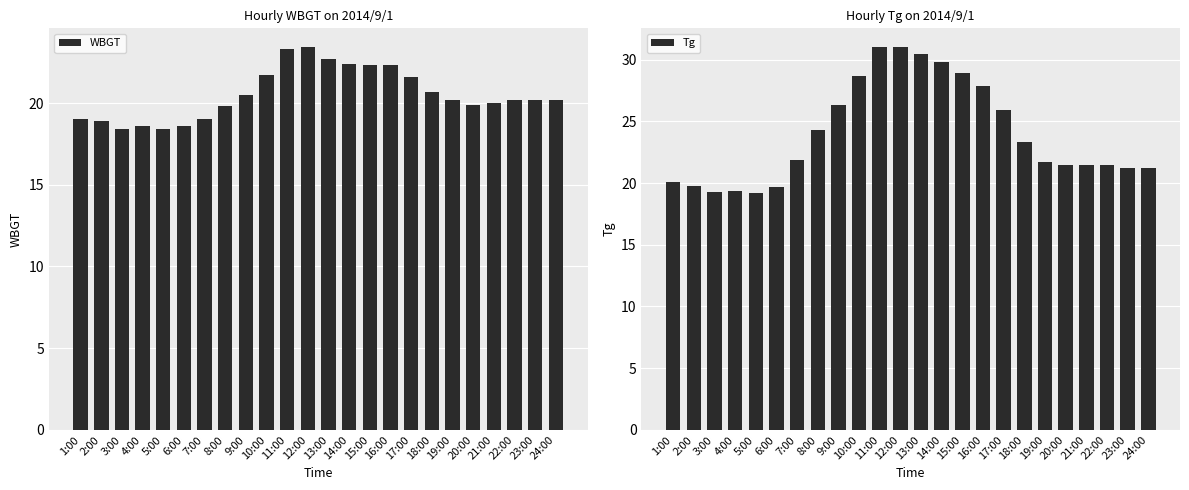

How many groups of bars are there?

24